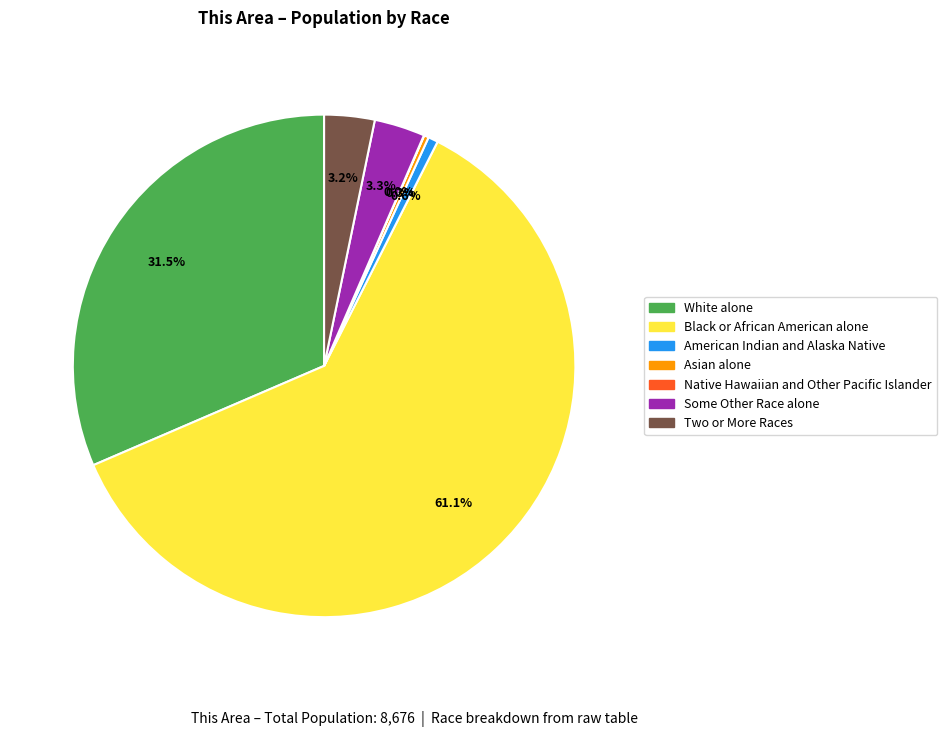

Is it true that Two or More Races is 17% of the pie?

False